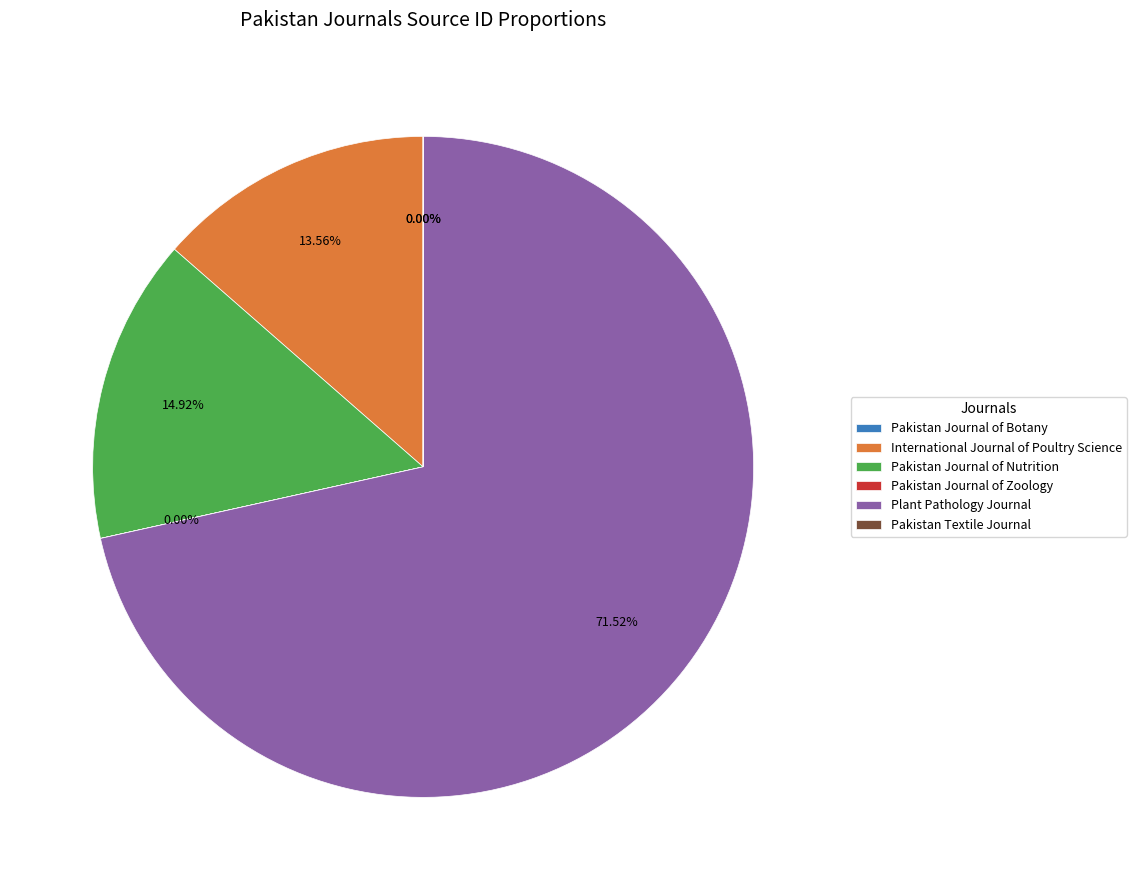

Is there any slice that represents more than half of the pie?

Yes